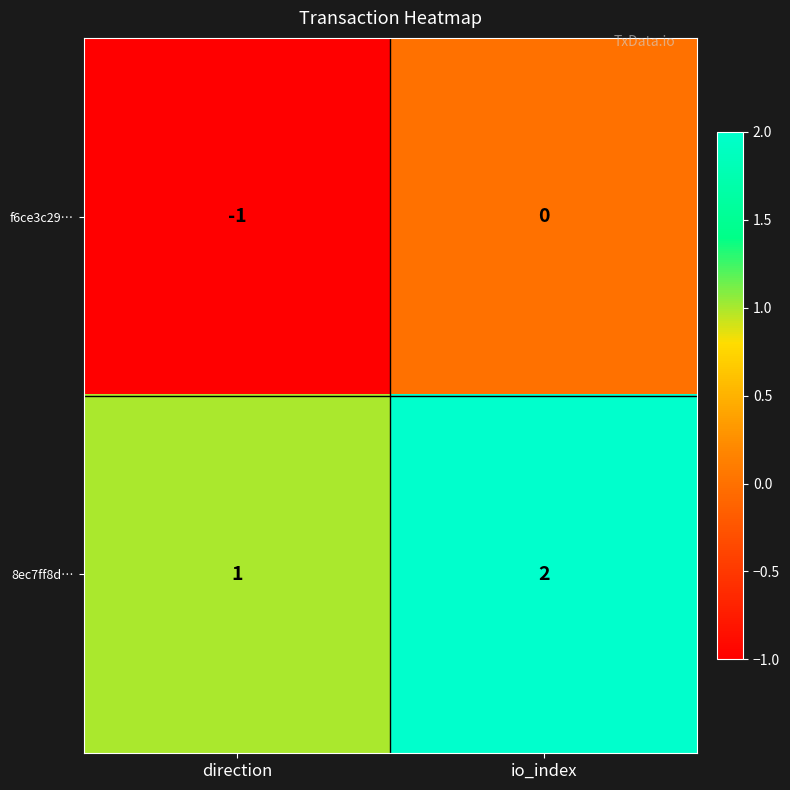

Reading right to left, list all the values displayed in this chart.

f6ce3c29…: io_index=0	direction=-1
8ec7ff8d…: io_index=2	direction=1